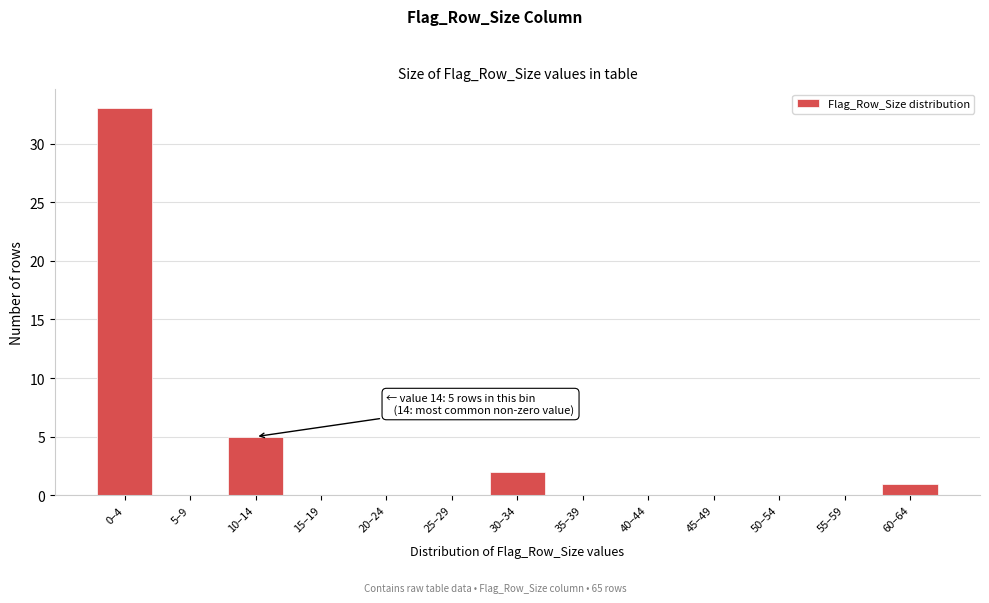

Reading right to left, what are all the values shown in this chart?

60–64=1	55–59=0	50–54=0	45–49=0	40–44=0	35–39=0	30–34=2	25–29=0	20–24=0	15–19=0	10–14=5	5–9=0	0–4=33